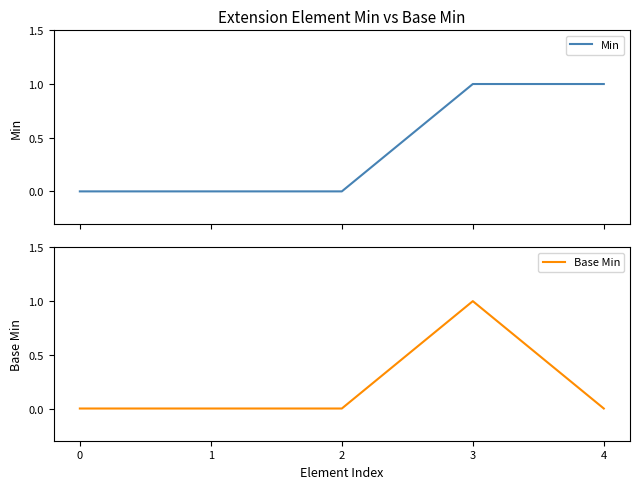

Is the value of Base Min at 1 greater than the value of Min at 1?

No